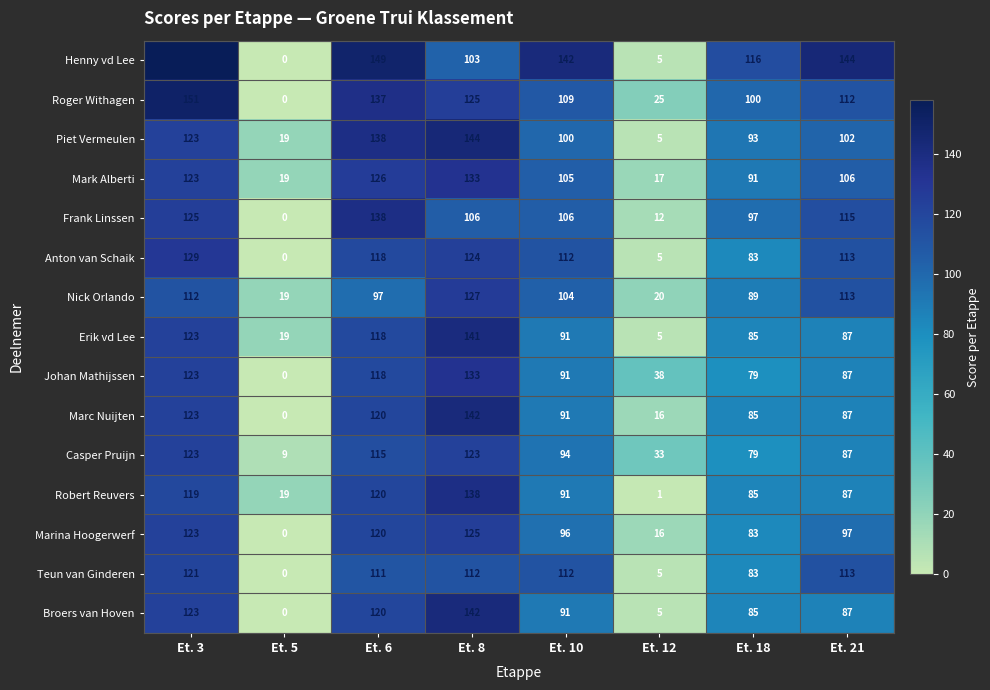

The value of Nick Orlando at Et. 18 is 89. True or false?

True